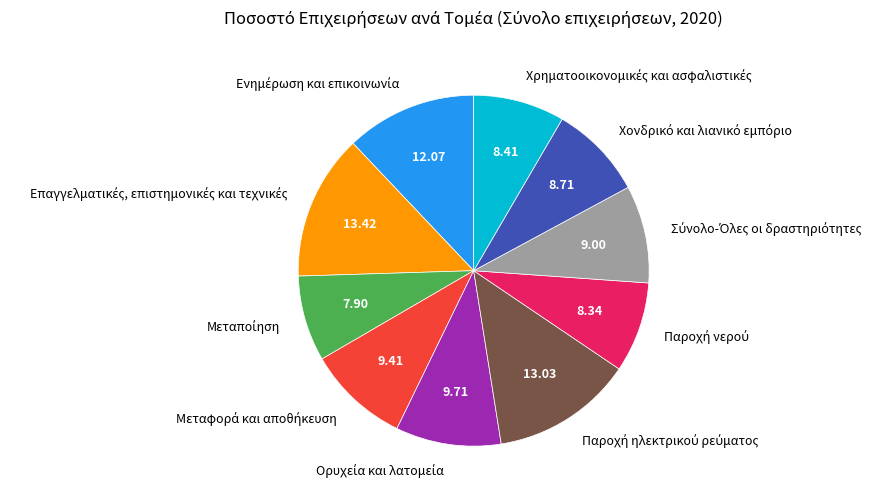

Is there any slice that represents more than half of the pie?

No